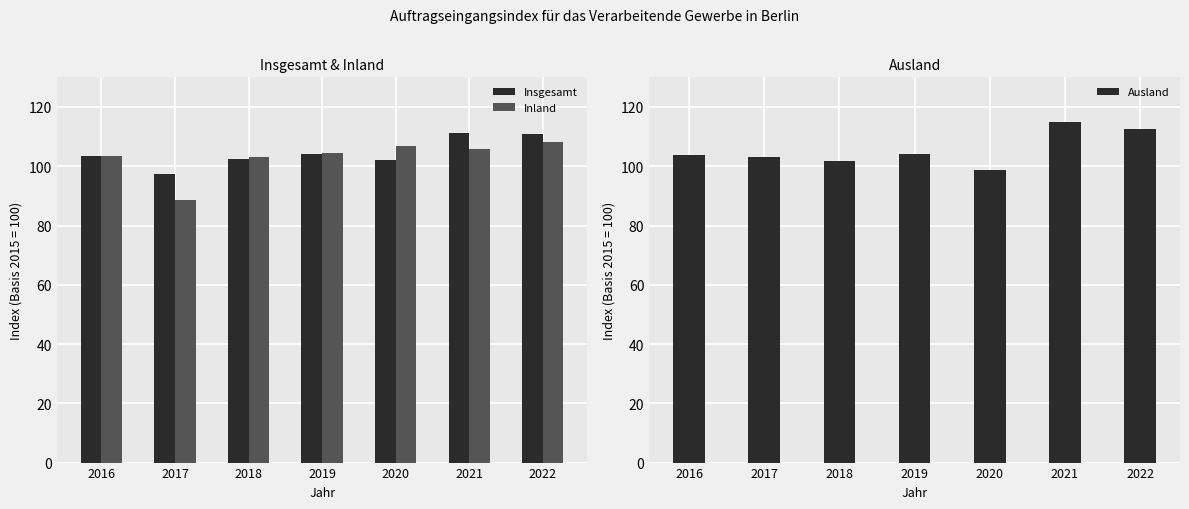

At which label does Inland first exceed 104?

2019